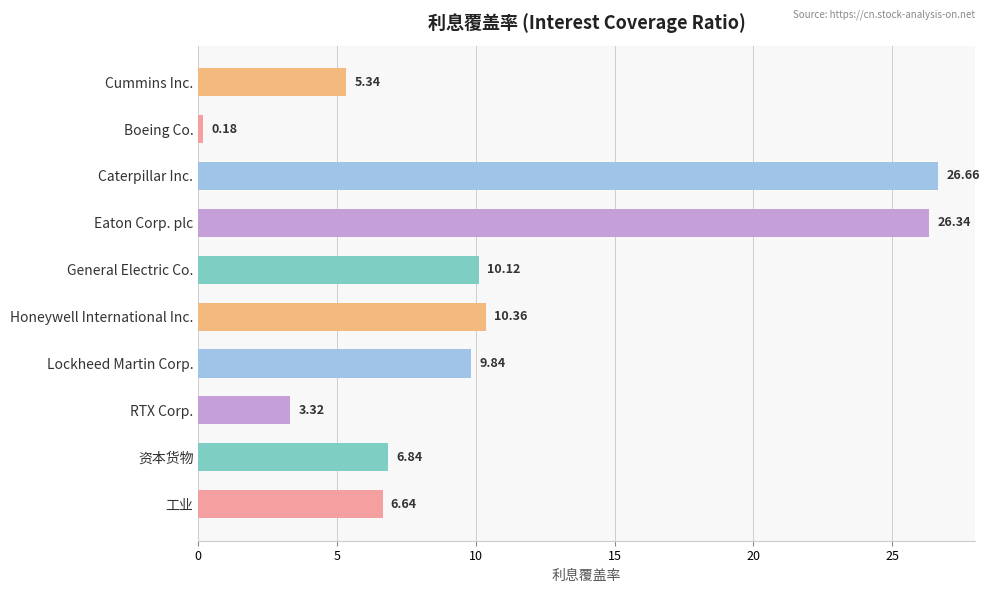

How many bars are there in total?

10